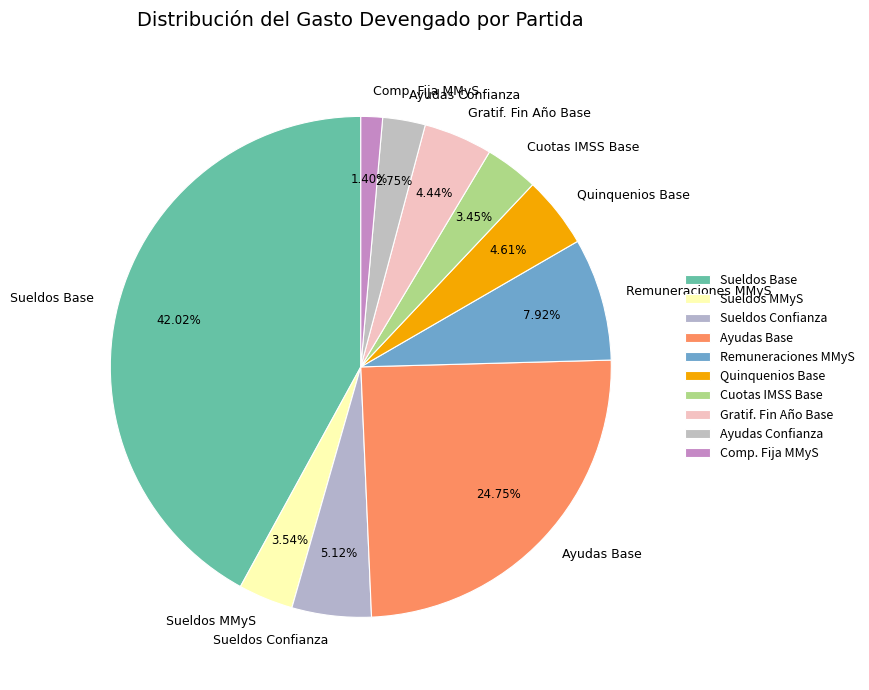

Count the number of slices in the pie.

10